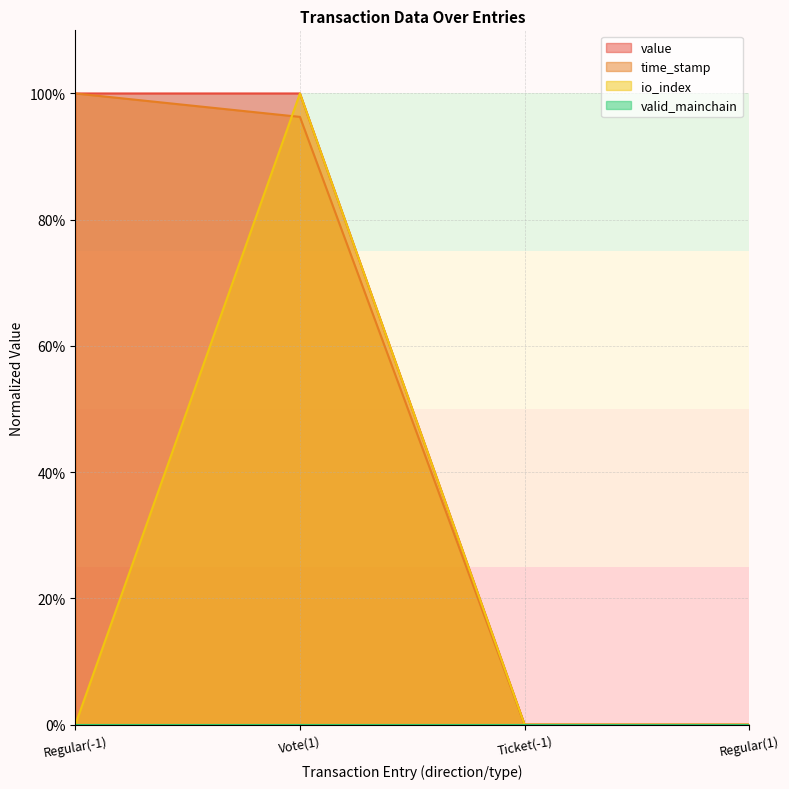

The value of io_index at Regular(1) is 0.0. True or false?

True